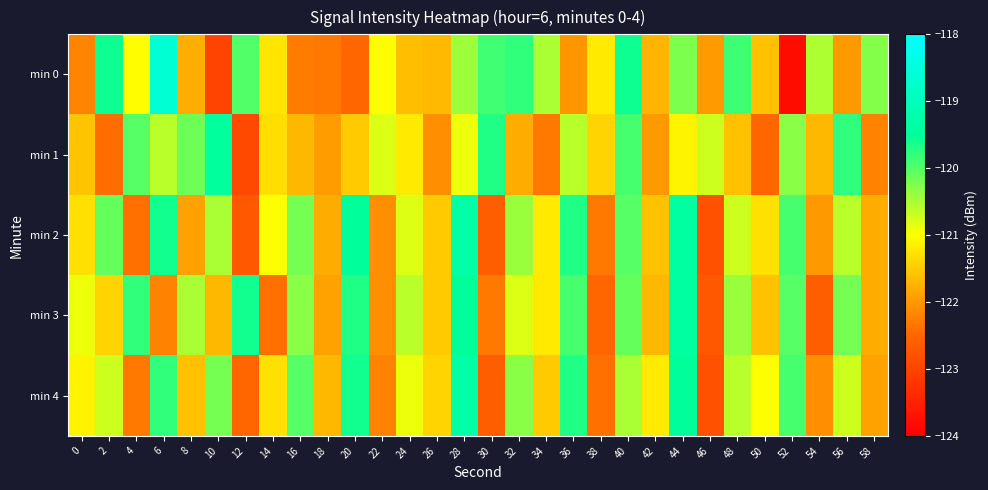

How many categories are shown in the chart?

30